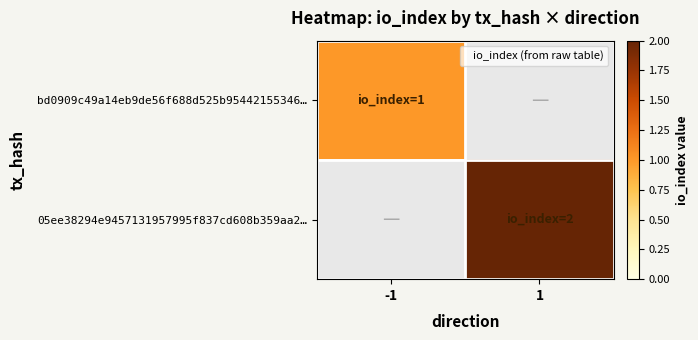

What is the smallest value displayed?

1.0